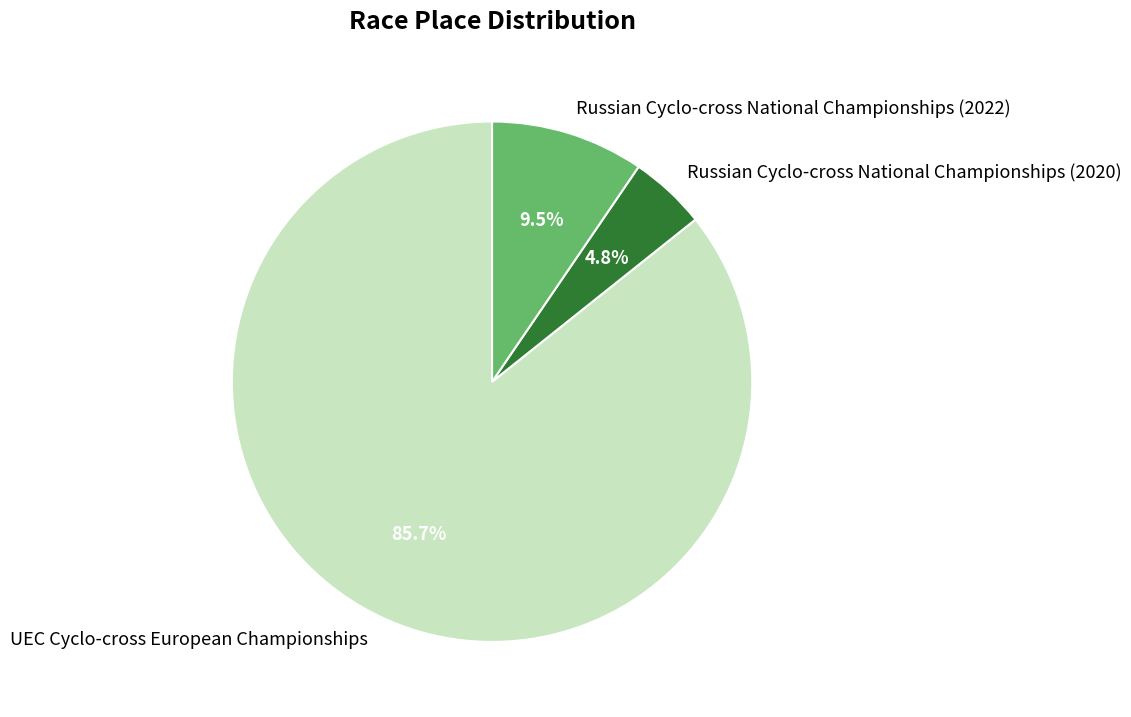

Do Russian Cyclo-cross National Championships (2020) and Russian Cyclo-cross National Championships (2022) together represent more than half of the pie?

No